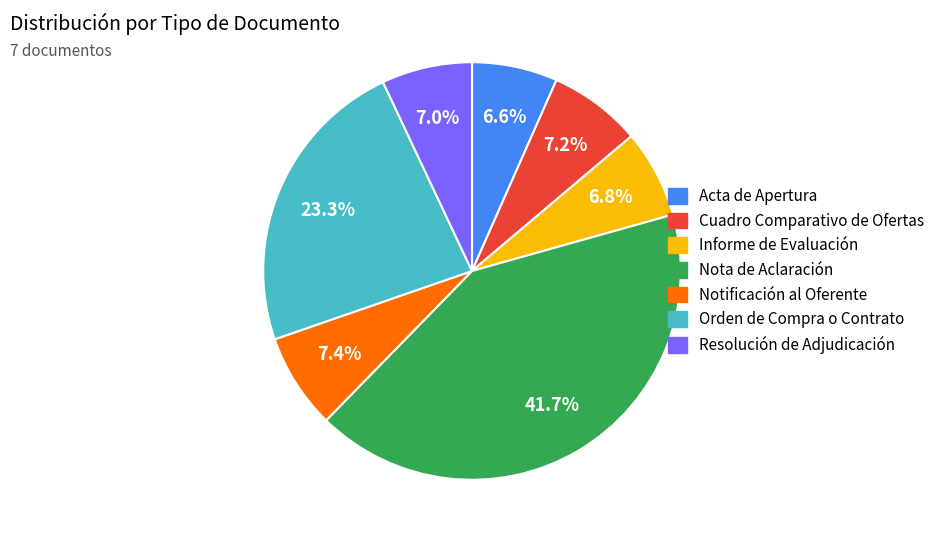

Which has a higher value, Nota de Aclaración or Resolución de Adjudicación?

Nota de Aclaración